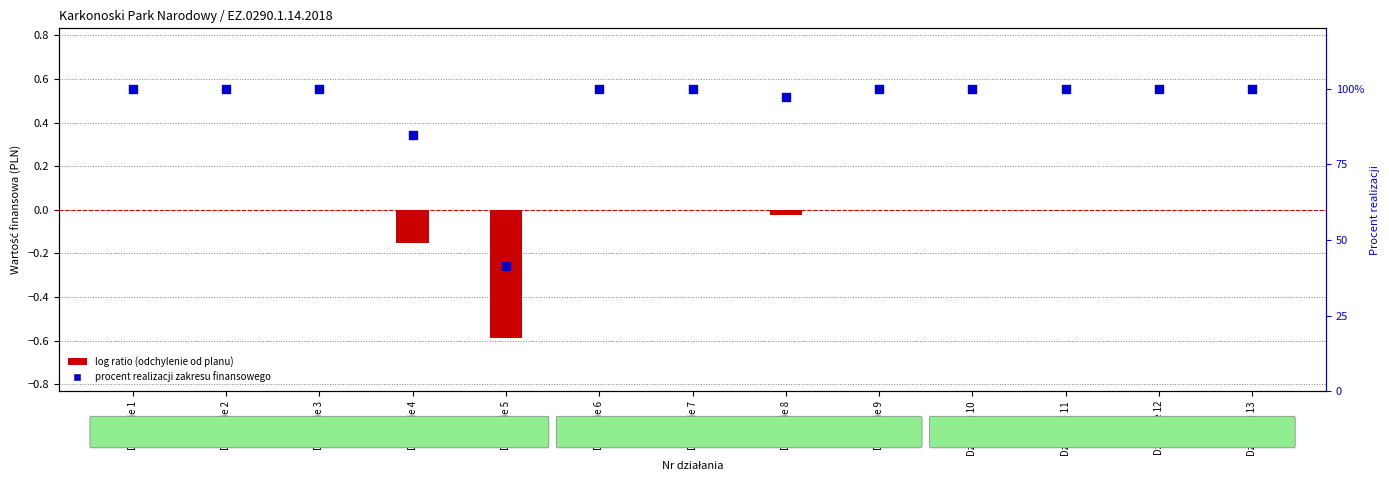

What is the total value across all series at Działanie 12?

1.0